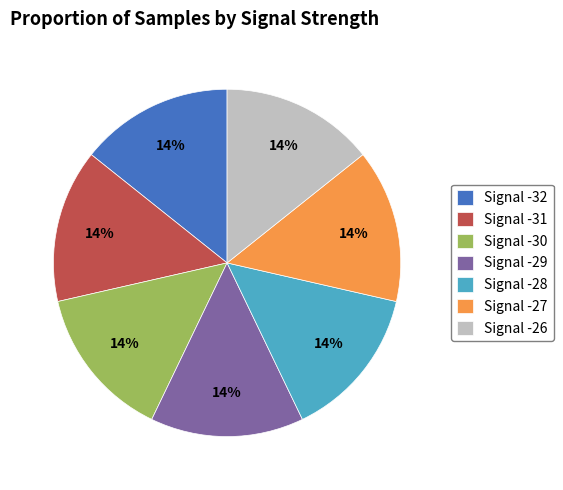

What is the ratio of the value at Signal -28 to the value at Signal -31?

1.0